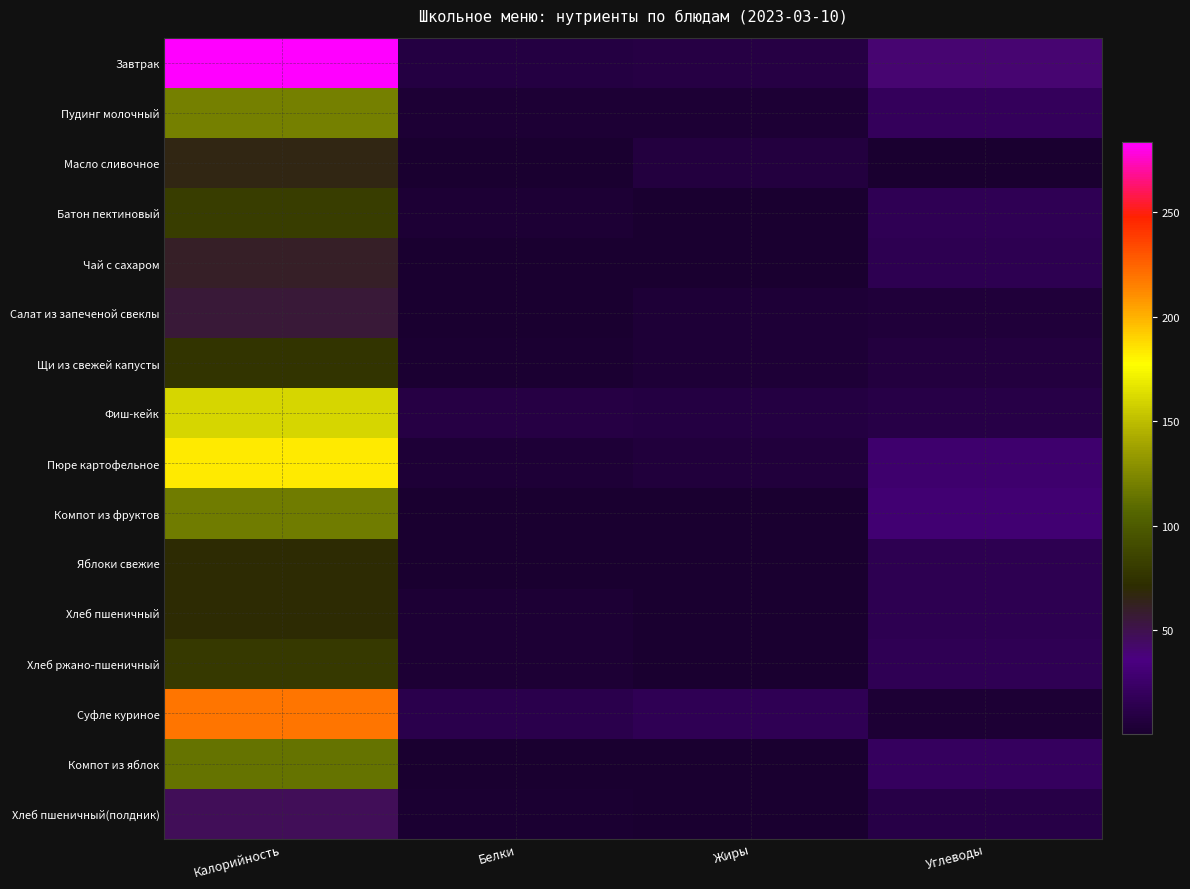

Which category has the lowest value across all series?

Жиры